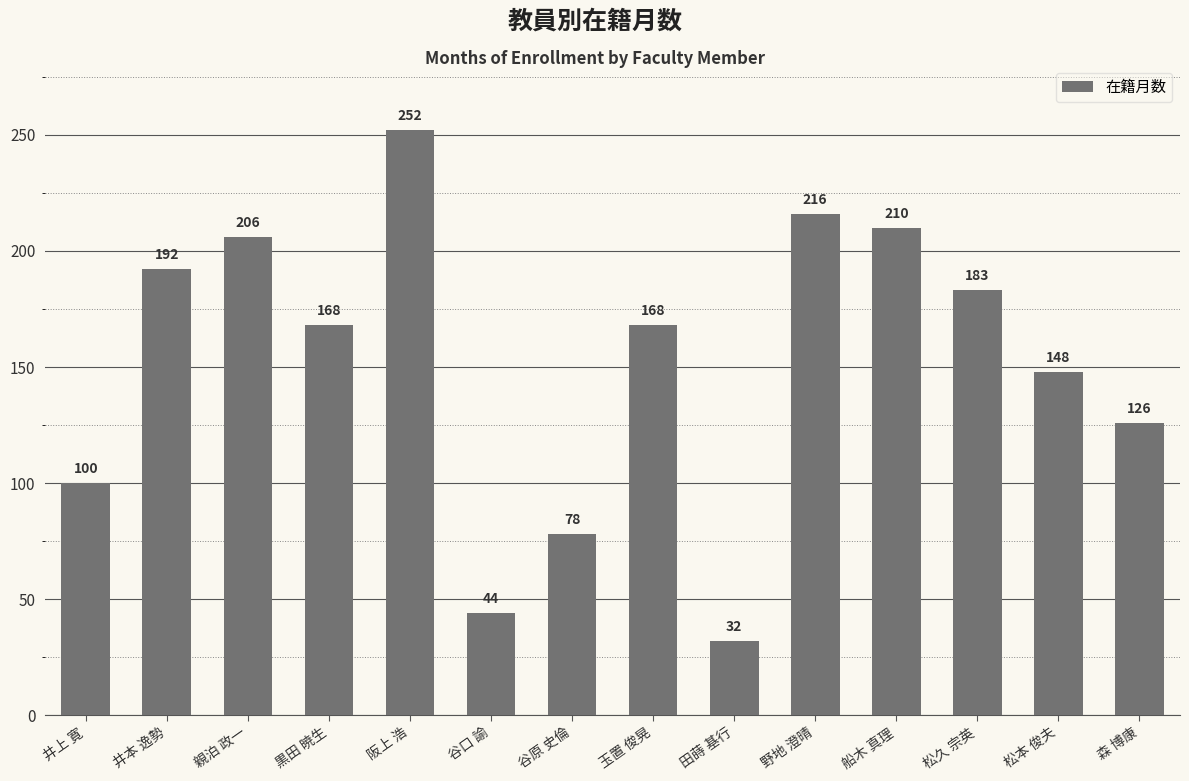

Reading left to right, extract all data points from this chart.

100	192	206	168	252	44	78	168	32	216	210	183	148	126